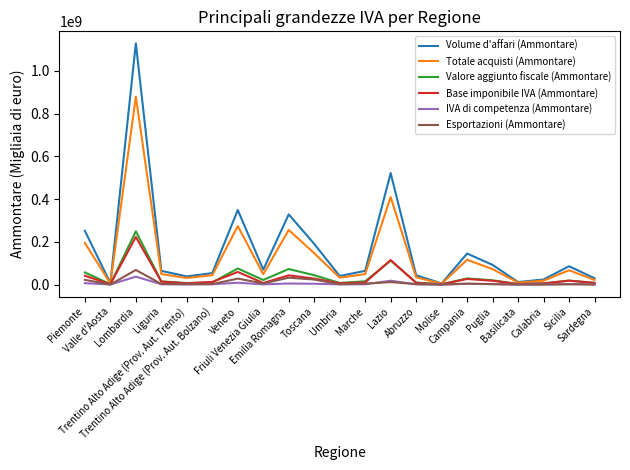

Between Marche and Abruzzo, which series saw the biggest shift?

Volume d'affari (Ammontare)